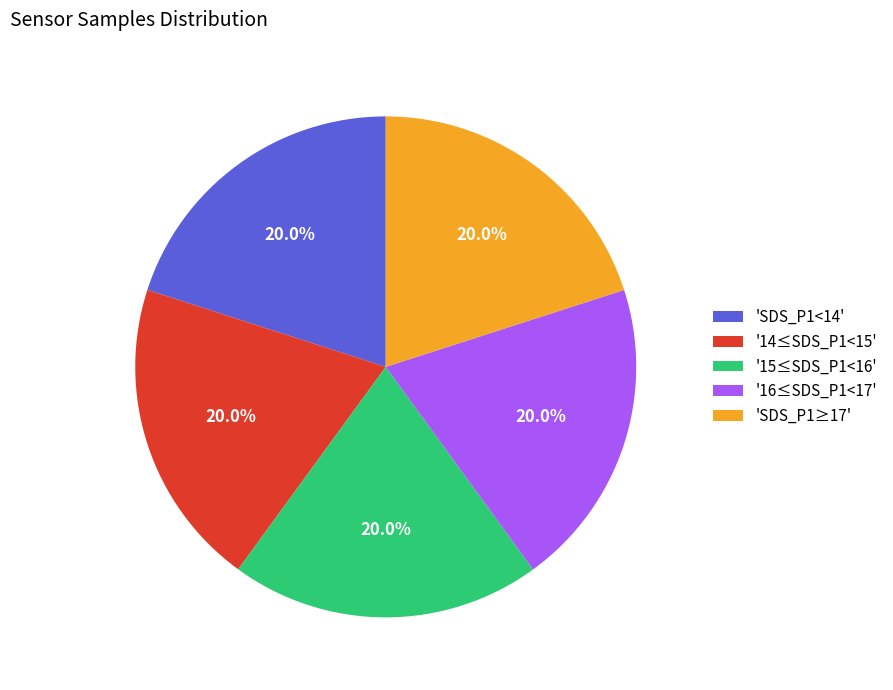

Do '15≤SDS_P1<16' and '16≤SDS_P1<17' together represent more than half of the pie?

No